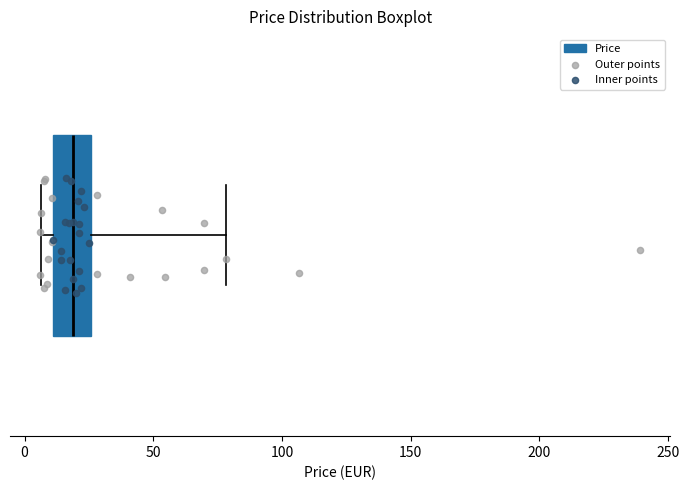

Where does the median line of the box sit on the x-axis? The values are not printed on the chart, so give them approximately, as read against the axis.

20